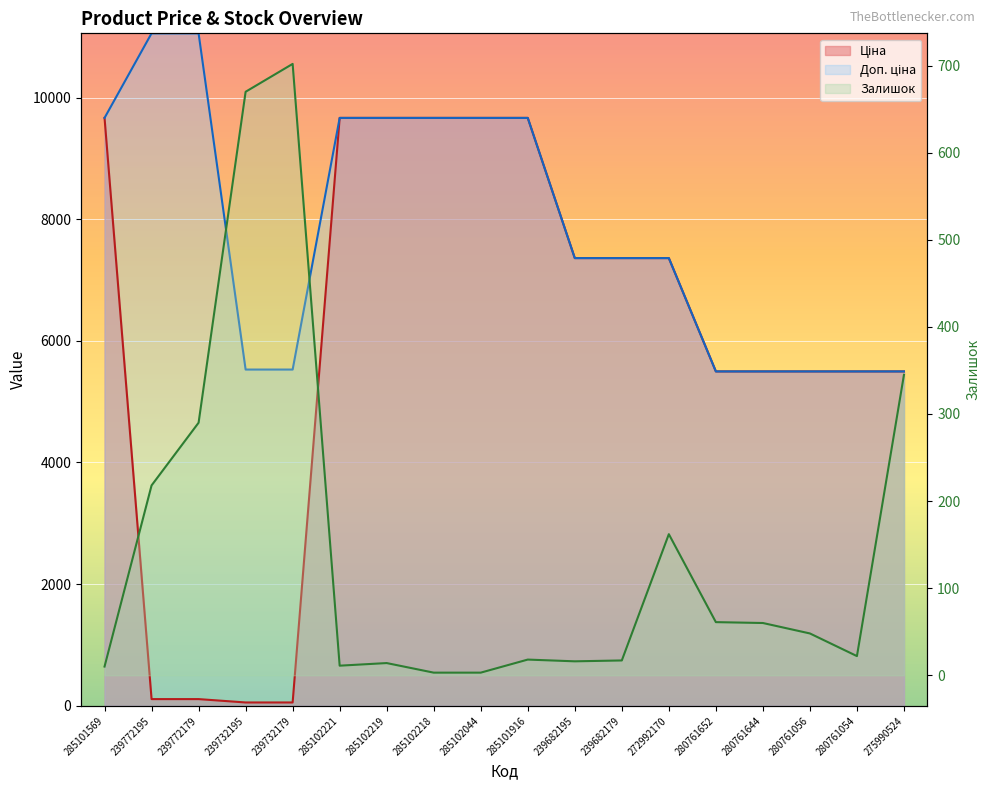

Does the chart display data point markers on the line(s)?

No